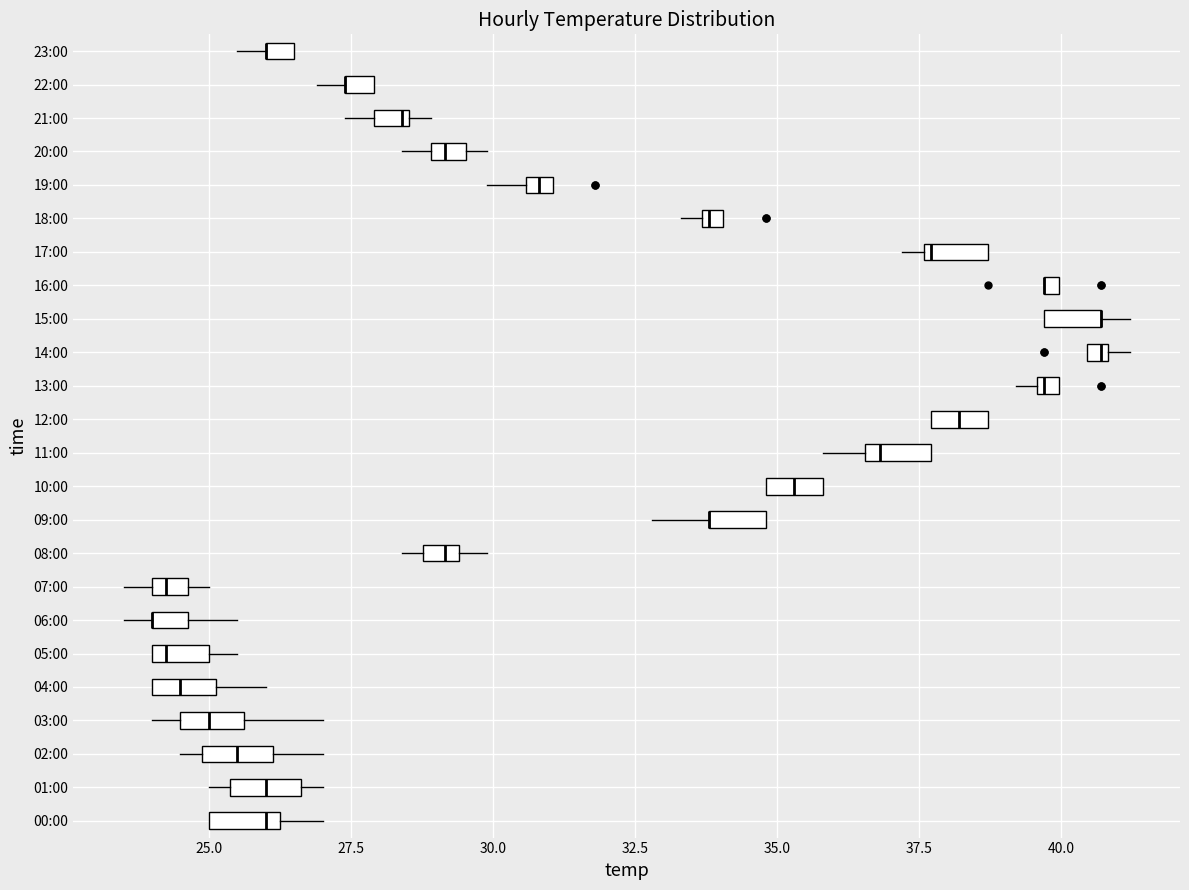

Where is the left edge of the box for 18:00 on the x-axis? The values are not printed on the chart, so give them approximately, as read against the axis.

33.5